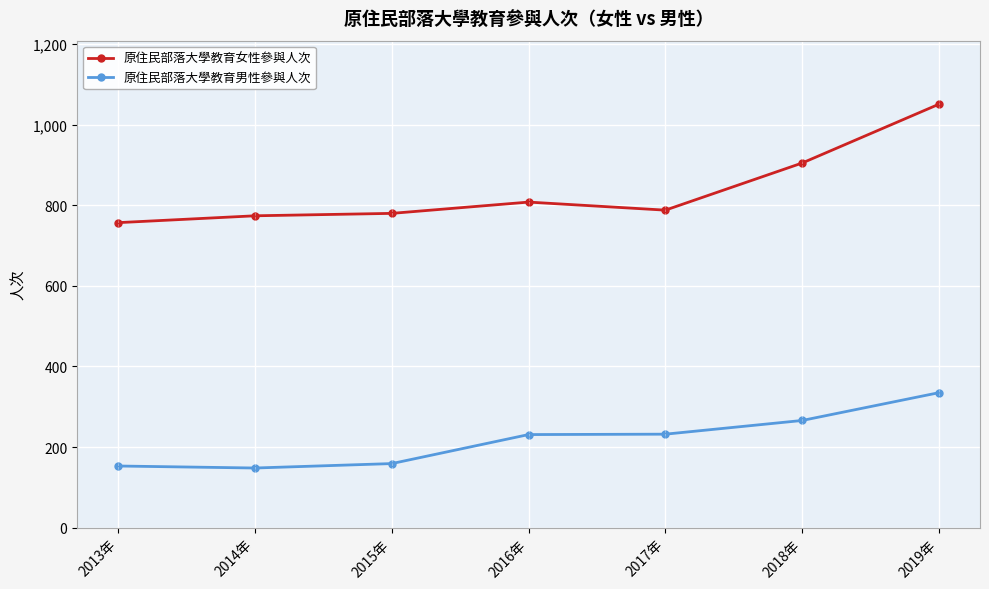

What is the difference between the maximum and minimum values in the 原住民部落大學教育男性參與人次 series?

187